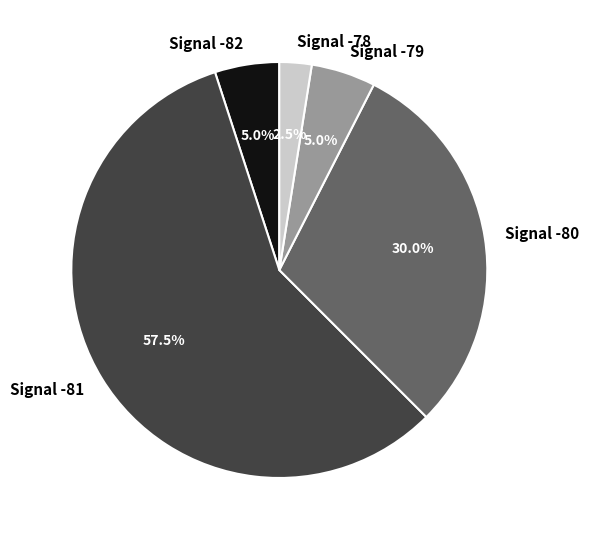

Do Signal -82 and Signal -80 together represent more than half of the pie?

No